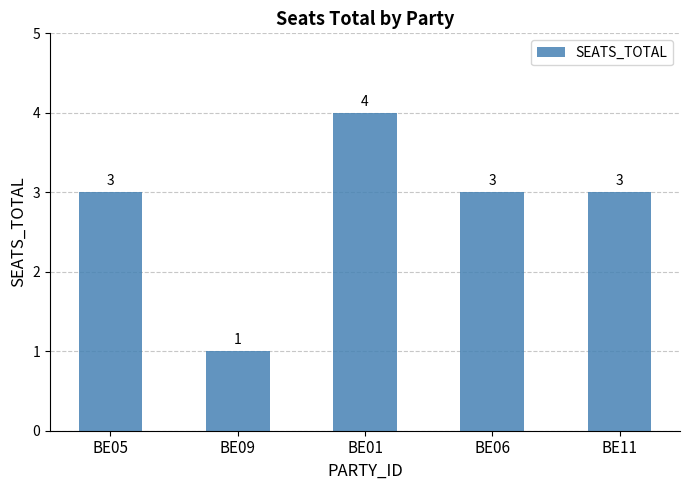

Between BE09 and BE05, which is larger?

BE05